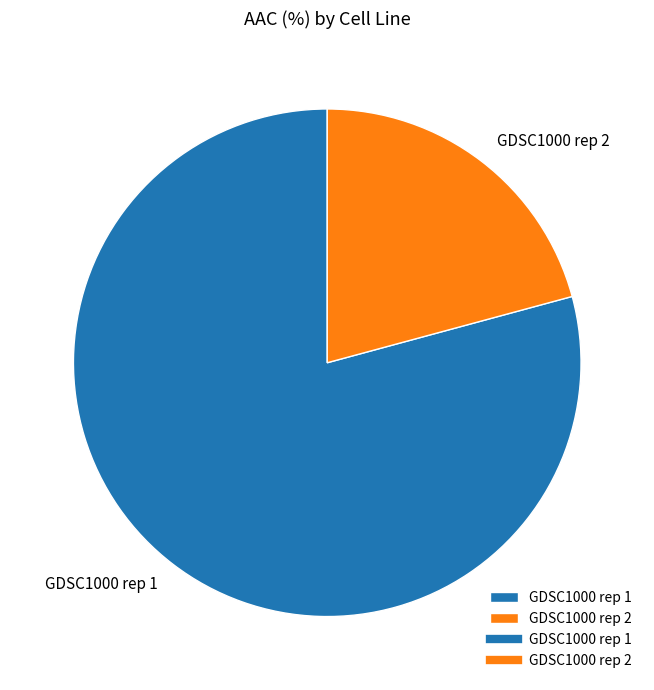

True or false: GDSC1000 rep 2 accounts for 21% of the total.

True